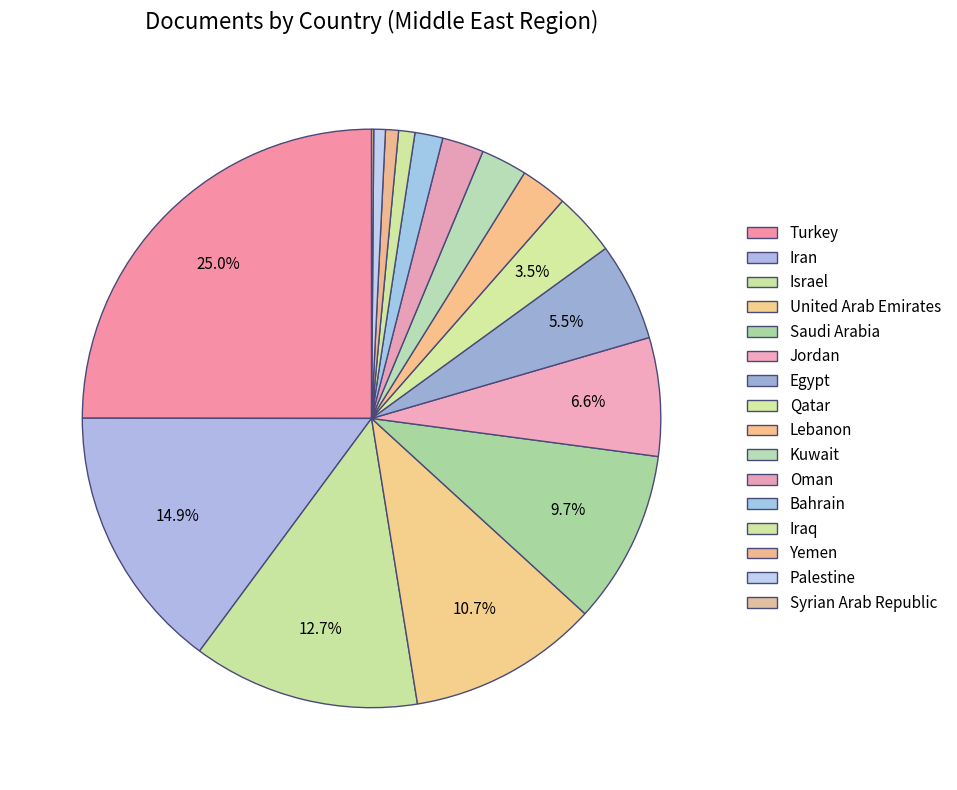

What is the largest slice in the pie chart?

Turkey